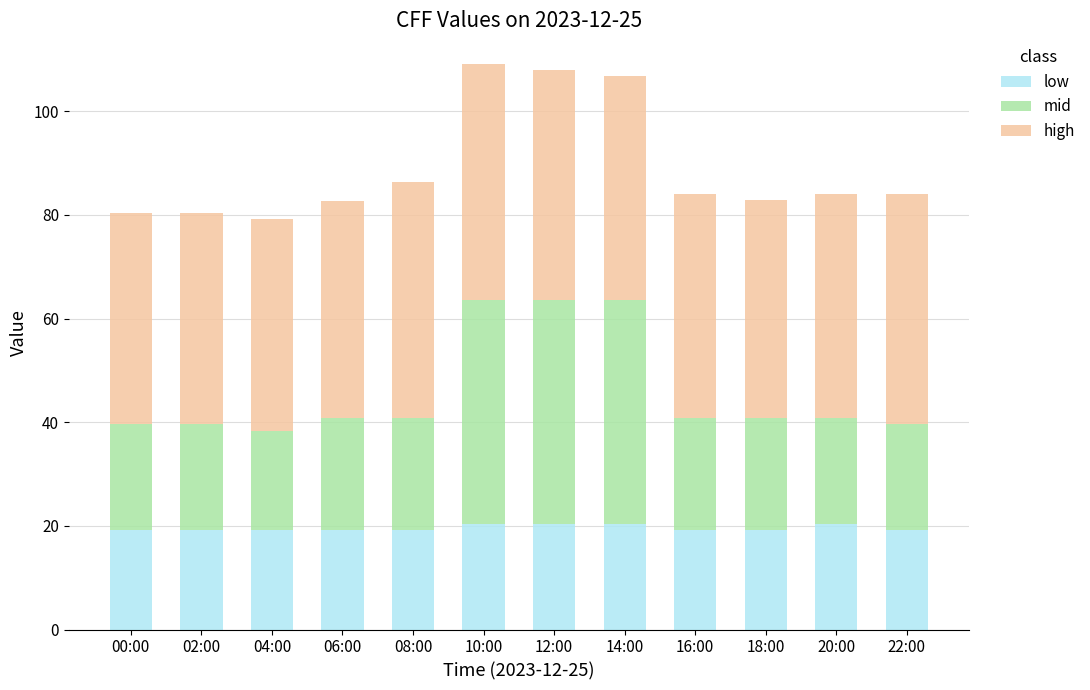

Count the low values in the range 19 to 20.

8